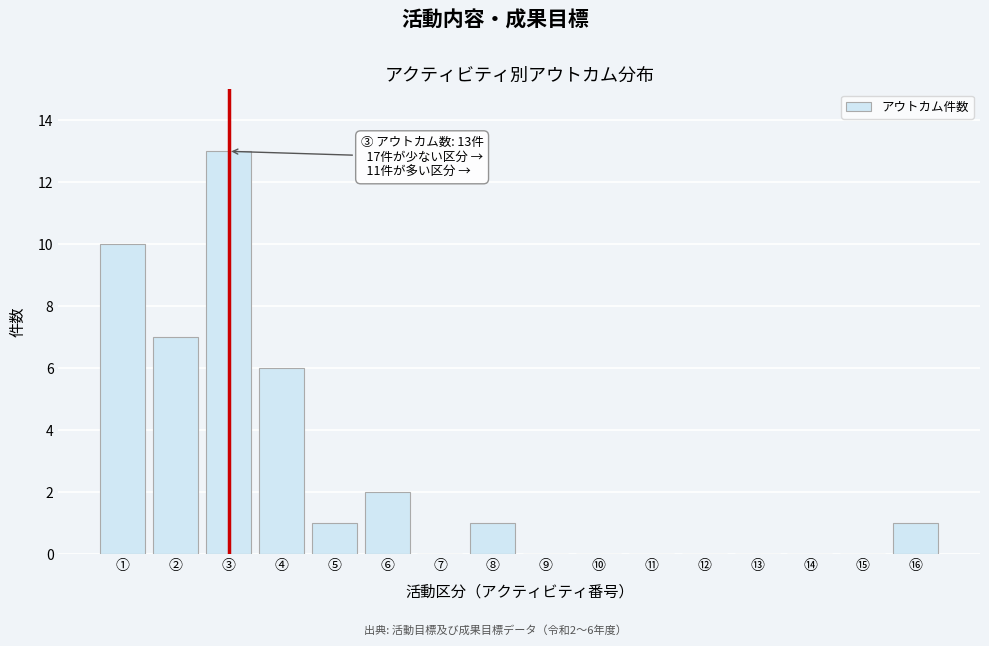

Reading left to right, what are all the values shown in this chart?

①=10	②=7	③=13	④=6	⑤=1	⑥=2	⑦=0	⑧=1	⑨=0	⑩=0	⑪=0	⑫=0	⑬=0	⑭=0	⑮=0	⑯=1